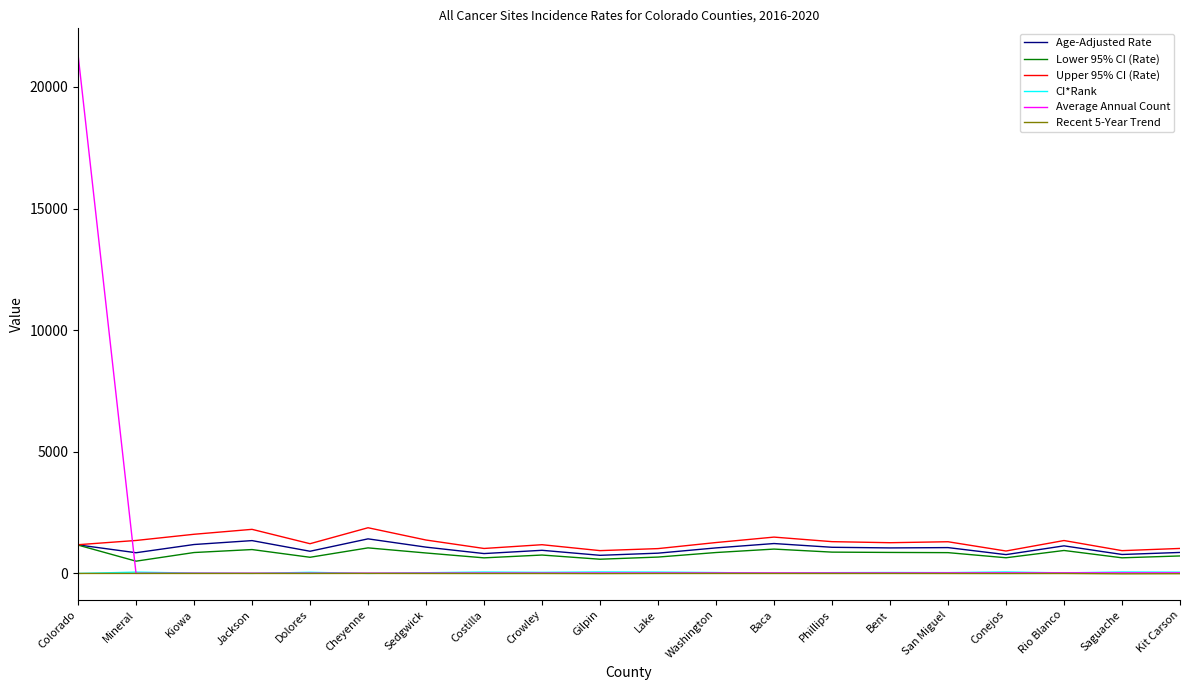

Which category has the highest value across all series?

Colorado